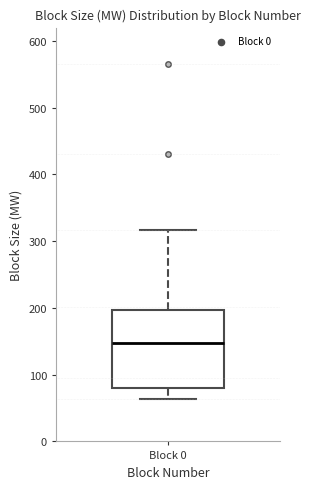

Read this box plot against the y-axis: the position of the median line, the range covered by the box, and the ends of both whiskers. The values are not printed on the chart, so give them approximately, as read against the axis.

median 150, box 80 to 200, whiskers 60 to 320